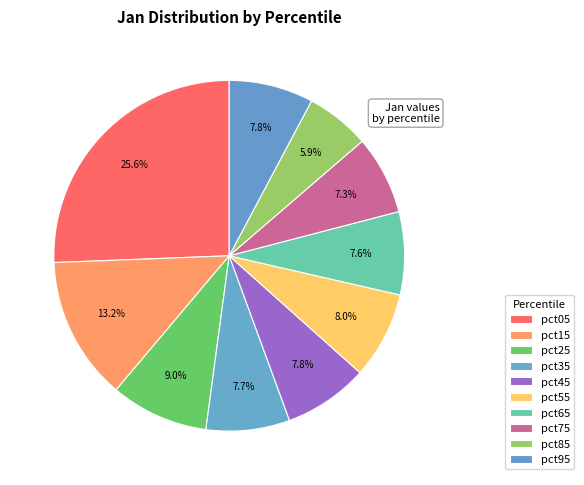

Does any single category account for the majority?

No